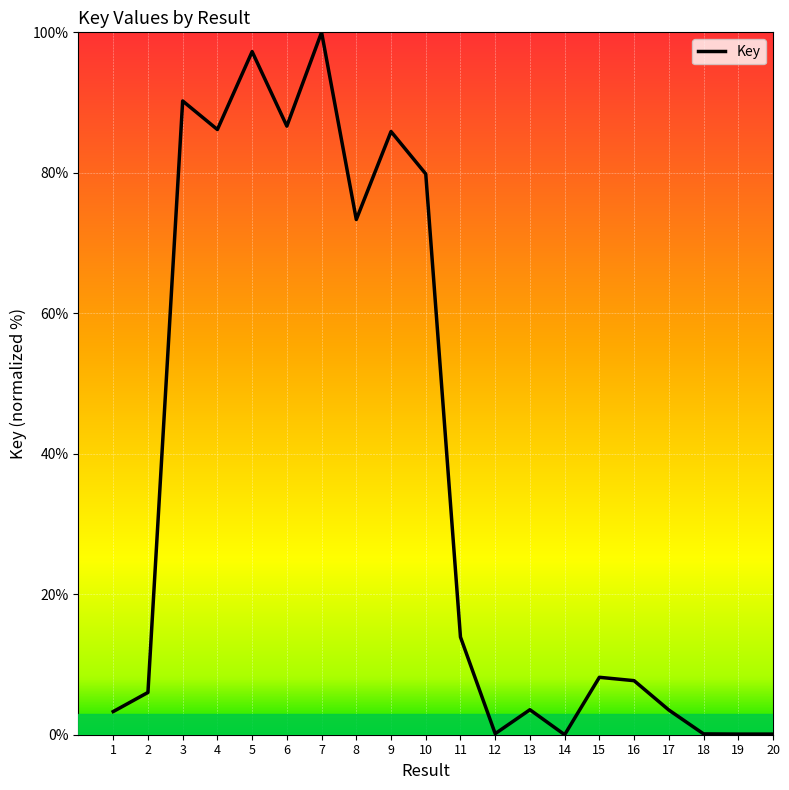

Where is the data nearest to the value 50?

8